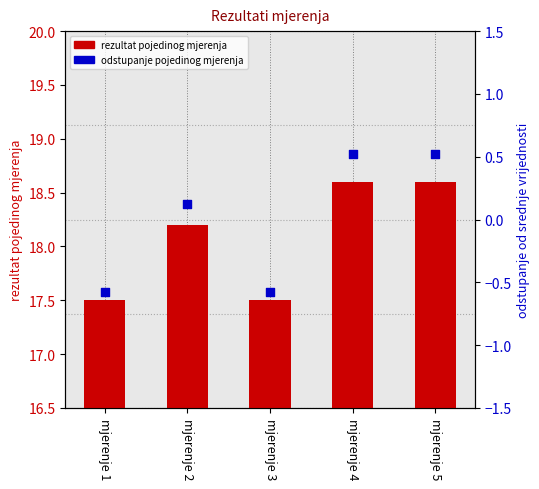

Which series reaches the minimum Y coordinate?

odstupanje pojedinog mjerenja